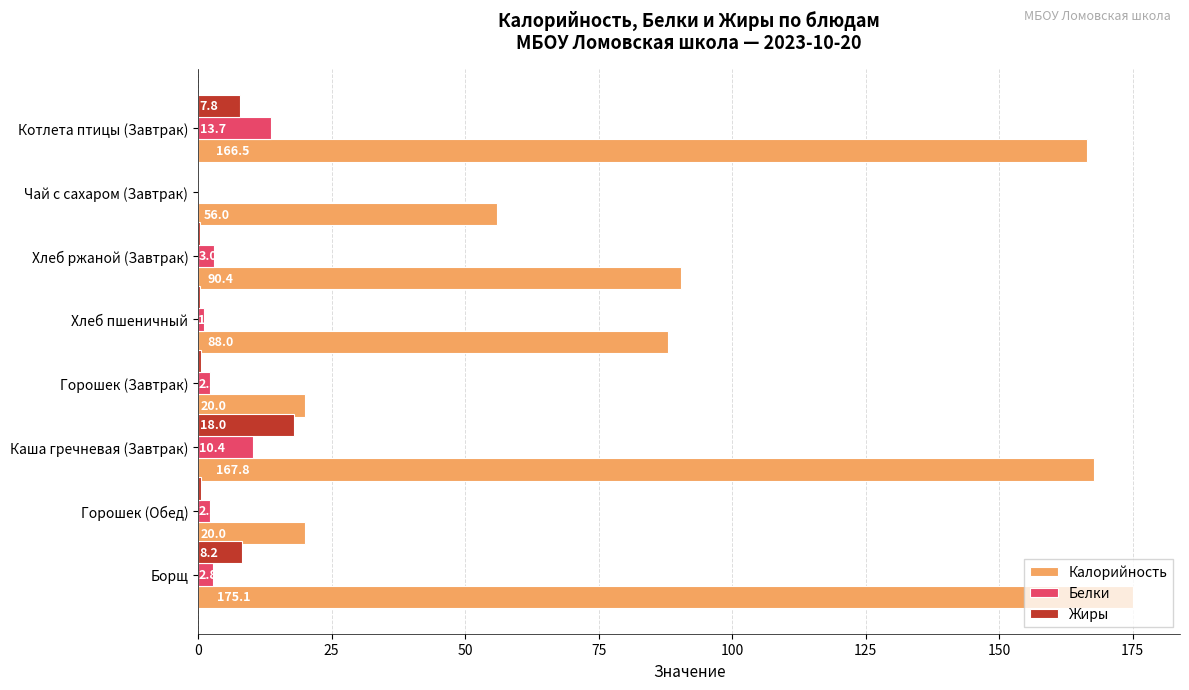

The Калорийность series shows 88.0 at Хлеб пшеничный. True or false?

True